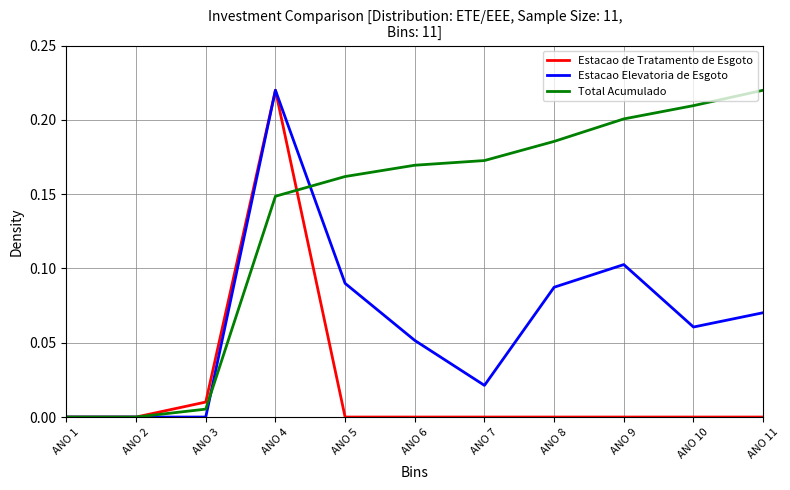

Which series ends up on top after the final intersection of Estacao de Tratamento de Esgoto and Total Acumulado?

Total Acumulado